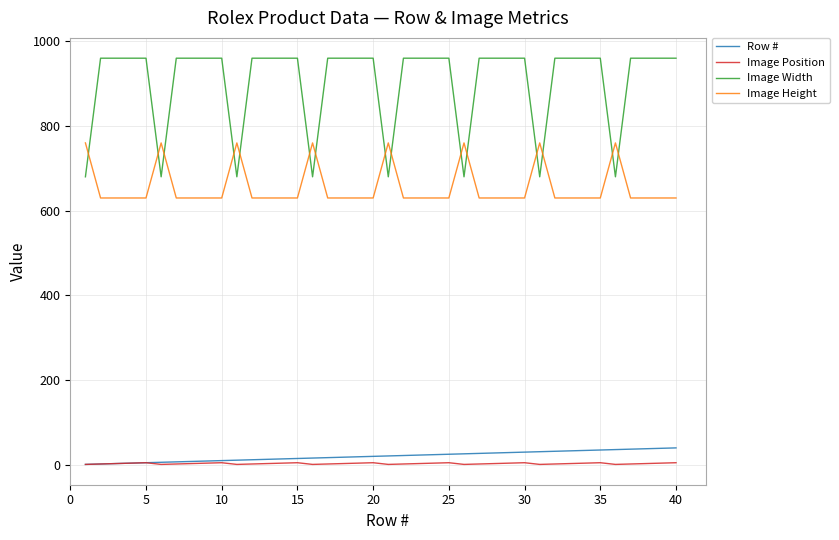

List the series in order of their peak value, highest first.

Image Width, Image Height, Row #, Image Position